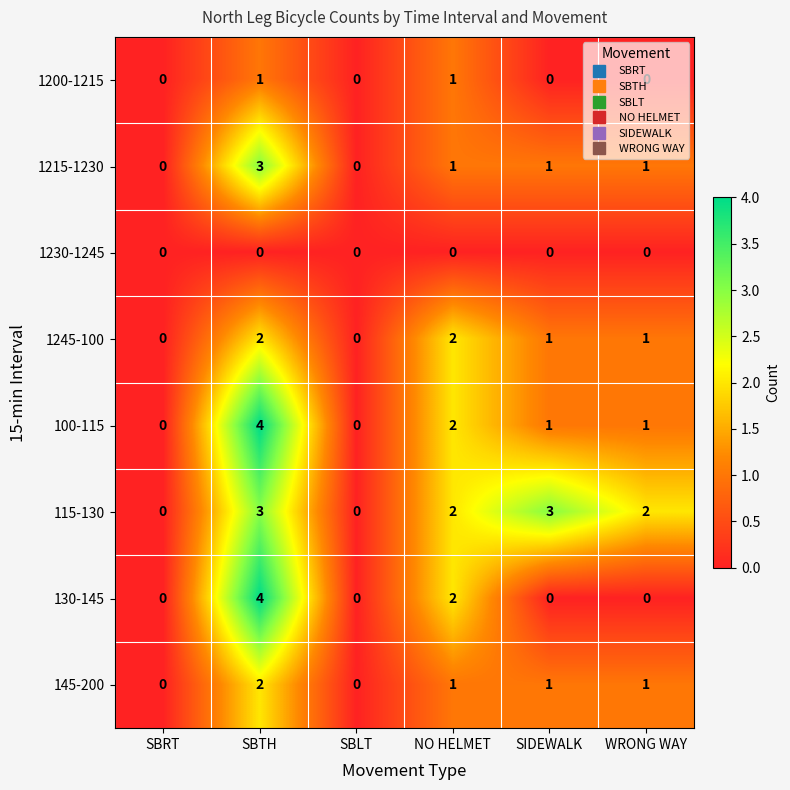

What is the difference between the maximum and minimum values in the 100-115 series?

4